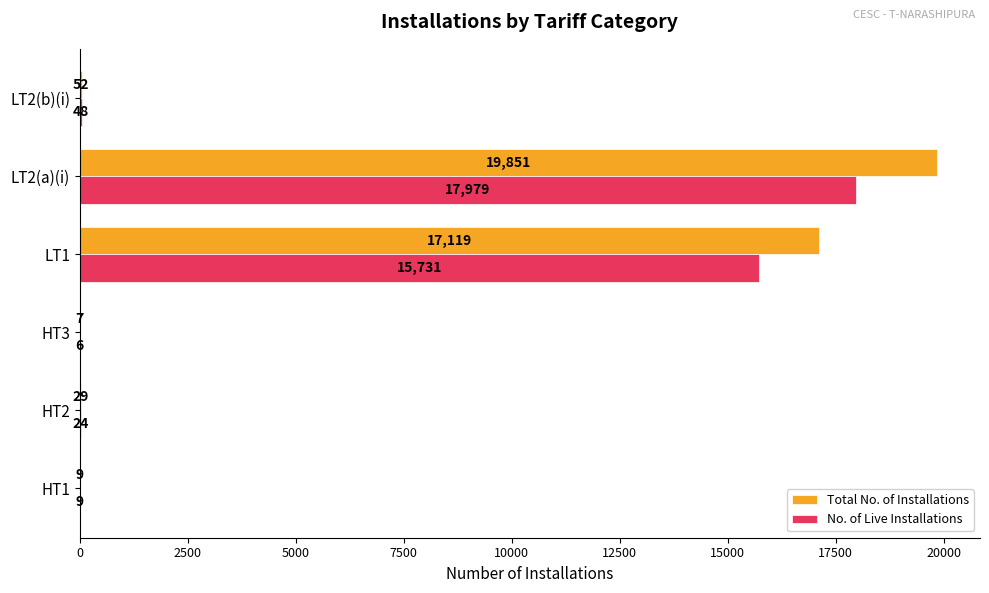

What is the sum of all No. of Live Installations values?

33797